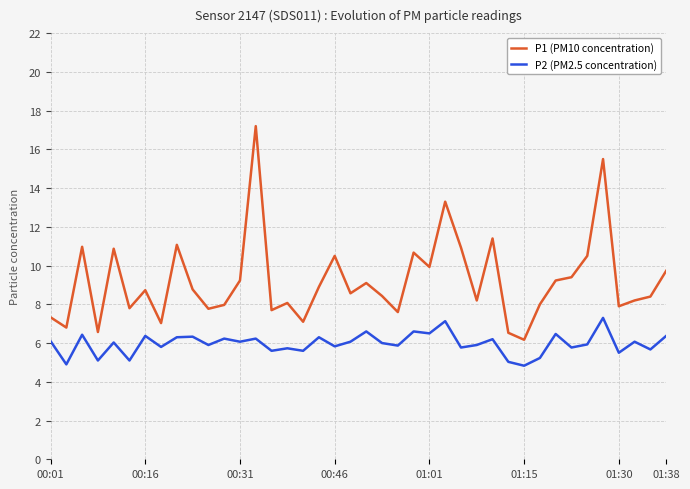

Which series has the widest spread of values?

P1 (PM10 concentration)